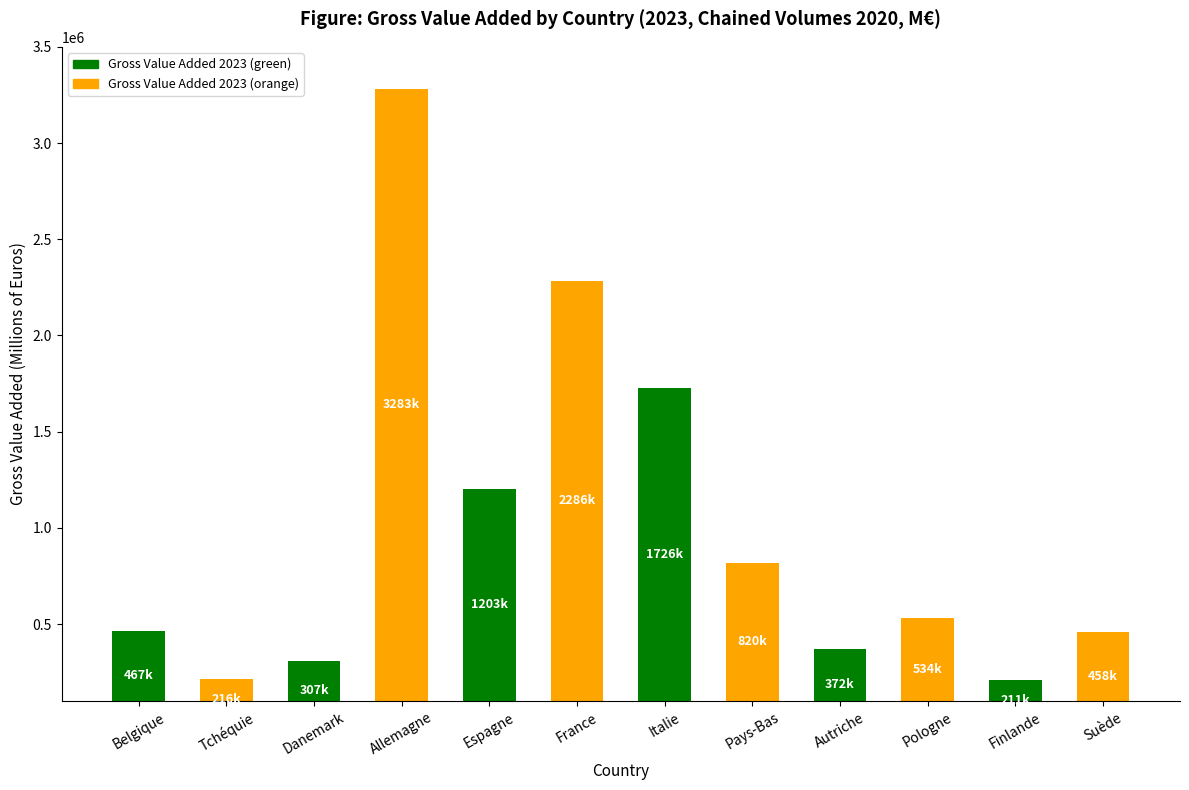

The chart shows a value of 211246.0 at Finlande. True or false?

True